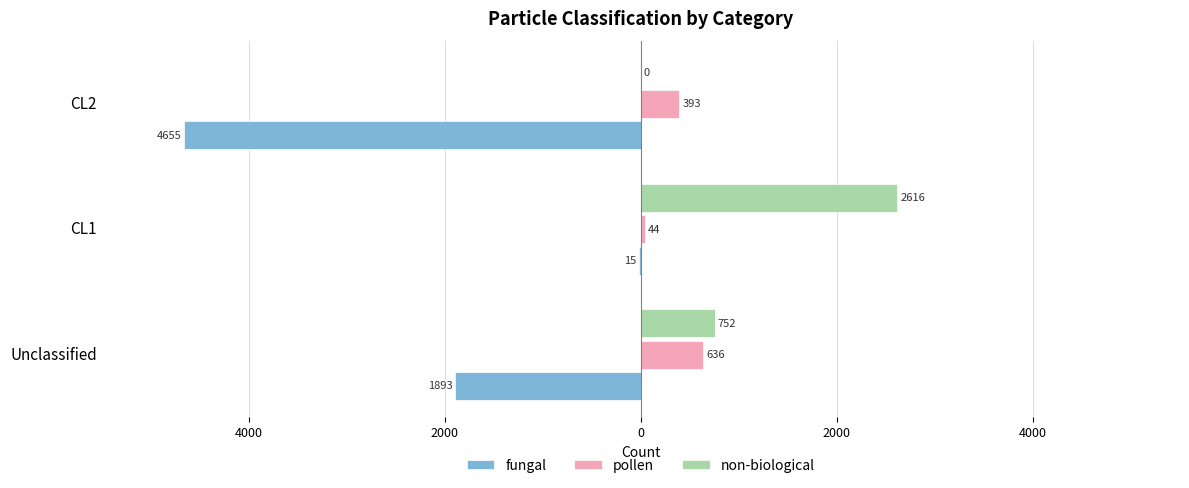

What are all the series names shown in the legend?

fungal, pollen, non-biological